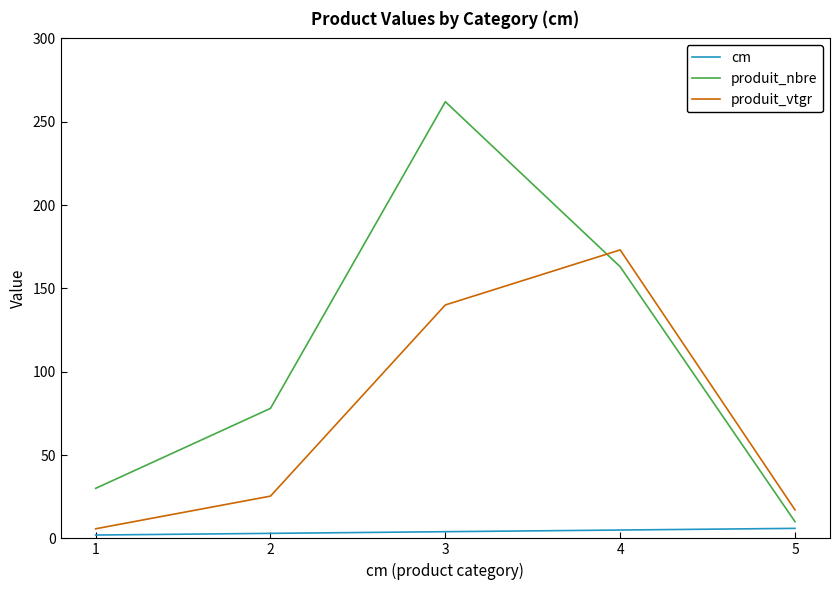

Between 4 and 5, which series saw the biggest shift?

produit_vtgr